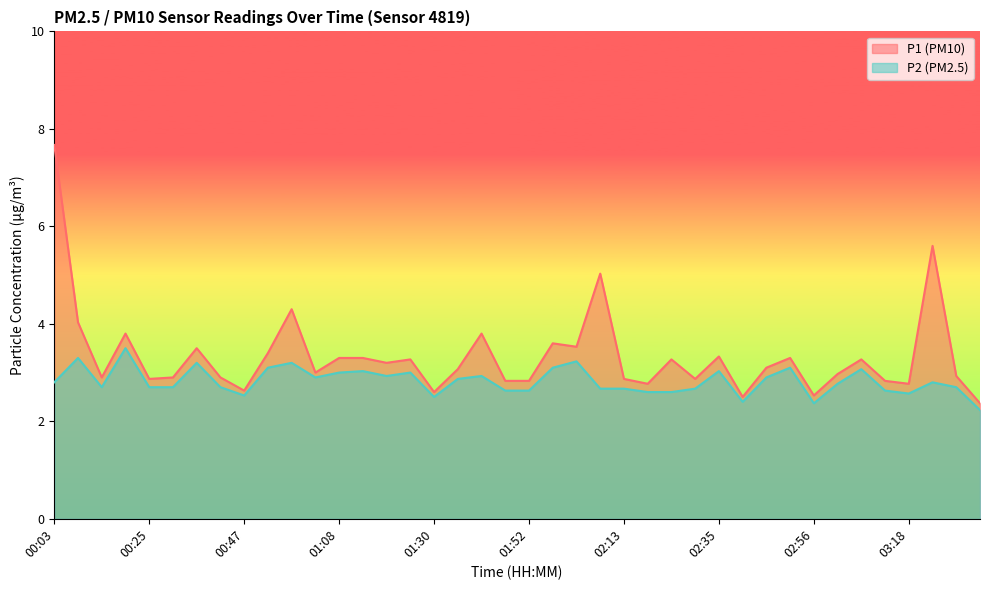

True or false: P2 has a value of 4.2 at 01:19.

False